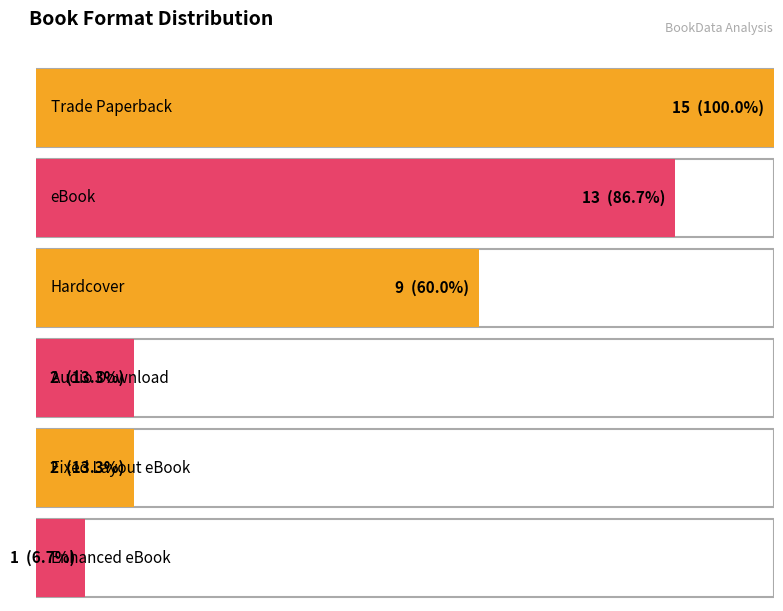

List the labels in order of value, smallest first.

Enhanced eBook, Audio Download, Fixed Layout eBook, Hardcover, eBook, Trade Paperback